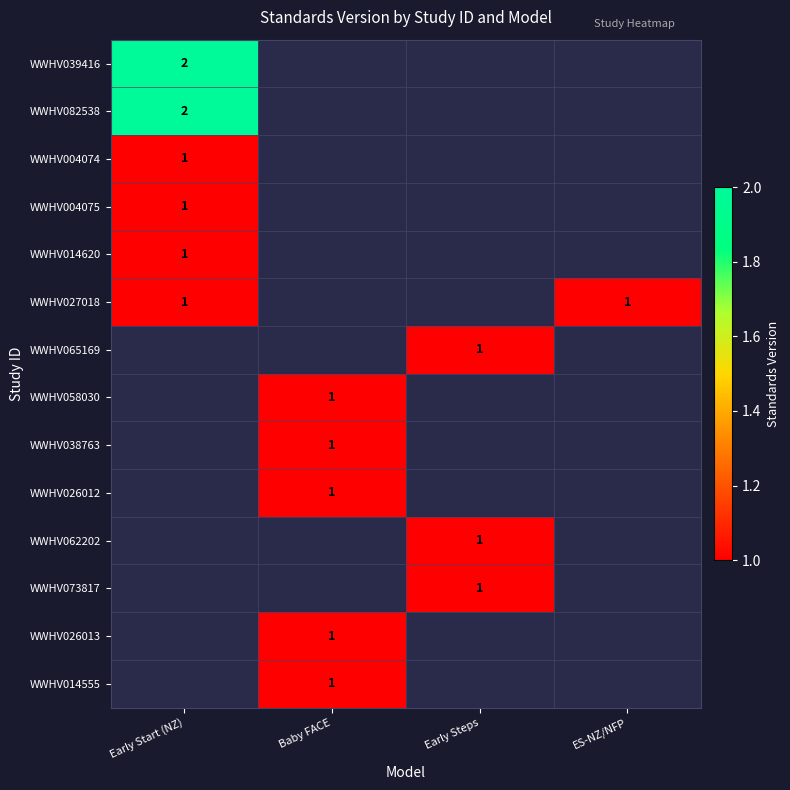

The value of WWHV014555 at Baby FACE is 1.0. True or false?

True